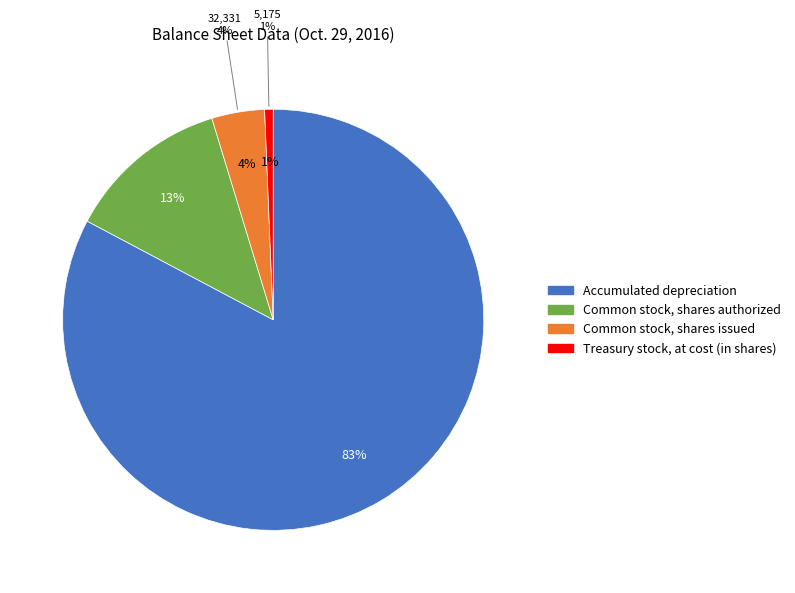

Rank the categories by value from highest to lowest.

Accumulated depreciation, Common stock, shares authorized, Common stock, shares issued, Treasury stock, at cost (in shares)